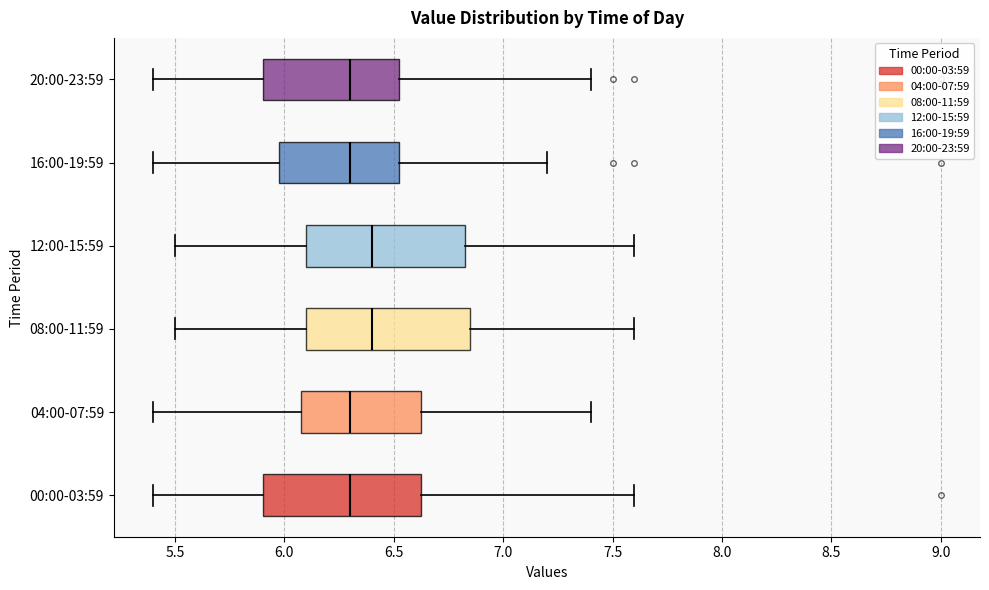

Reading bottom to top, transcribe this box plot: for each box, give where its median line is, the range the box spans, and where its two whiskers end, as read against the x-axis. The values are not printed on the chart, so give them approximately, as read against the axis.

00:00-03:59: median 6.30, box 5.90 to 6.65, whiskers 5.40 to 7.60
04:00-07:59: median 6.30, box 6.10 to 6.65, whiskers 5.40 to 7.40
08:00-11:59: median 6.40, box 6.10 to 6.85, whiskers 5.50 to 7.60
12:00-15:59: median 6.40, box 6.10 to 6.85, whiskers 5.50 to 7.60
16:00-19:59: median 6.30, box 6.00 to 6.55, whiskers 5.40 to 7.20
20:00-23:59: median 6.30, box 5.90 to 6.55, whiskers 5.40 to 7.40